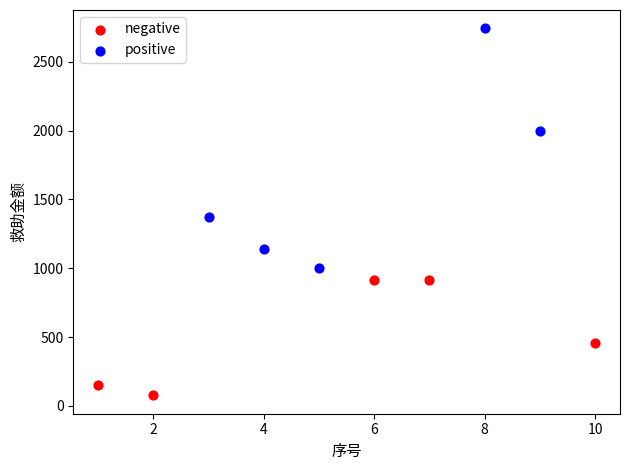

Which series has the widest spread of Y values?

positive